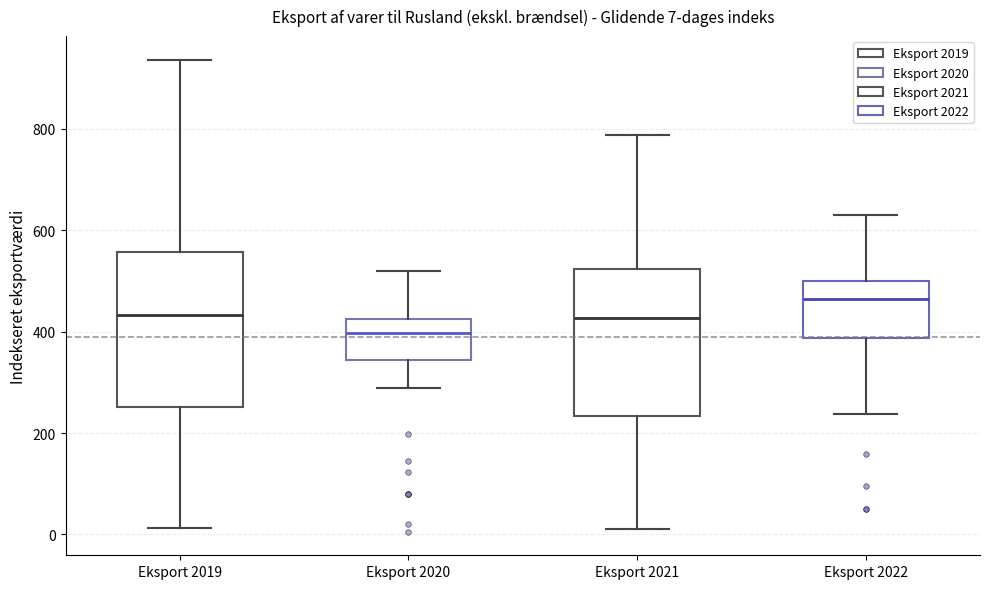

Which box's median line is the highest?

Eksport 2022